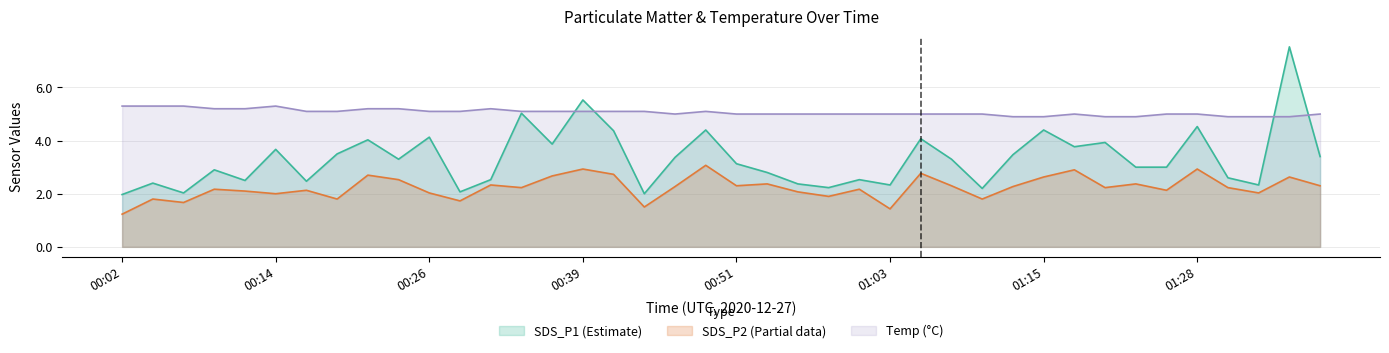

Reading left to right, extract all data points from this chart.

SDS_P1: 2.0	2.4	2.0	2.9	2.5	3.7	2.5	3.5	4.0	3.3	4.1	2.1	2.5	5.0	3.9	5.5	4.4	2.0	3.4	4.4	3.1	2.8	2.4	2.2	2.5	2.3	4.1	3.3	2.2	3.5	4.4	3.8	3.9	3.0	3.0	4.5	2.6	2.3	7.5	3.4
SDS_P2: 1.2	1.8	1.7	2.2	2.1	2.0	2.1	1.8	2.7	2.5	2.0	1.7	2.3	2.2	2.7	2.9	2.7	1.5	2.3	3.1	2.3	2.4	2.1	1.9	2.2	1.4	2.8	2.3	1.8	2.3	2.6	2.9	2.2	2.4	2.1	2.9	2.2	2.0	2.6	2.3
Temp: 5.3	5.3	5.3	5.2	5.2	5.3	5.1	5.1	5.2	5.2	5.1	5.1	5.2	5.1	5.1	5.1	5.1	5.1	5.0	5.1	5.0	5.0	5.0	5.0	5.0	5.0	5.0	5.0	5.0	4.9	4.9	5.0	4.9	4.9	5.0	5.0	4.9	4.9	4.9	5.0